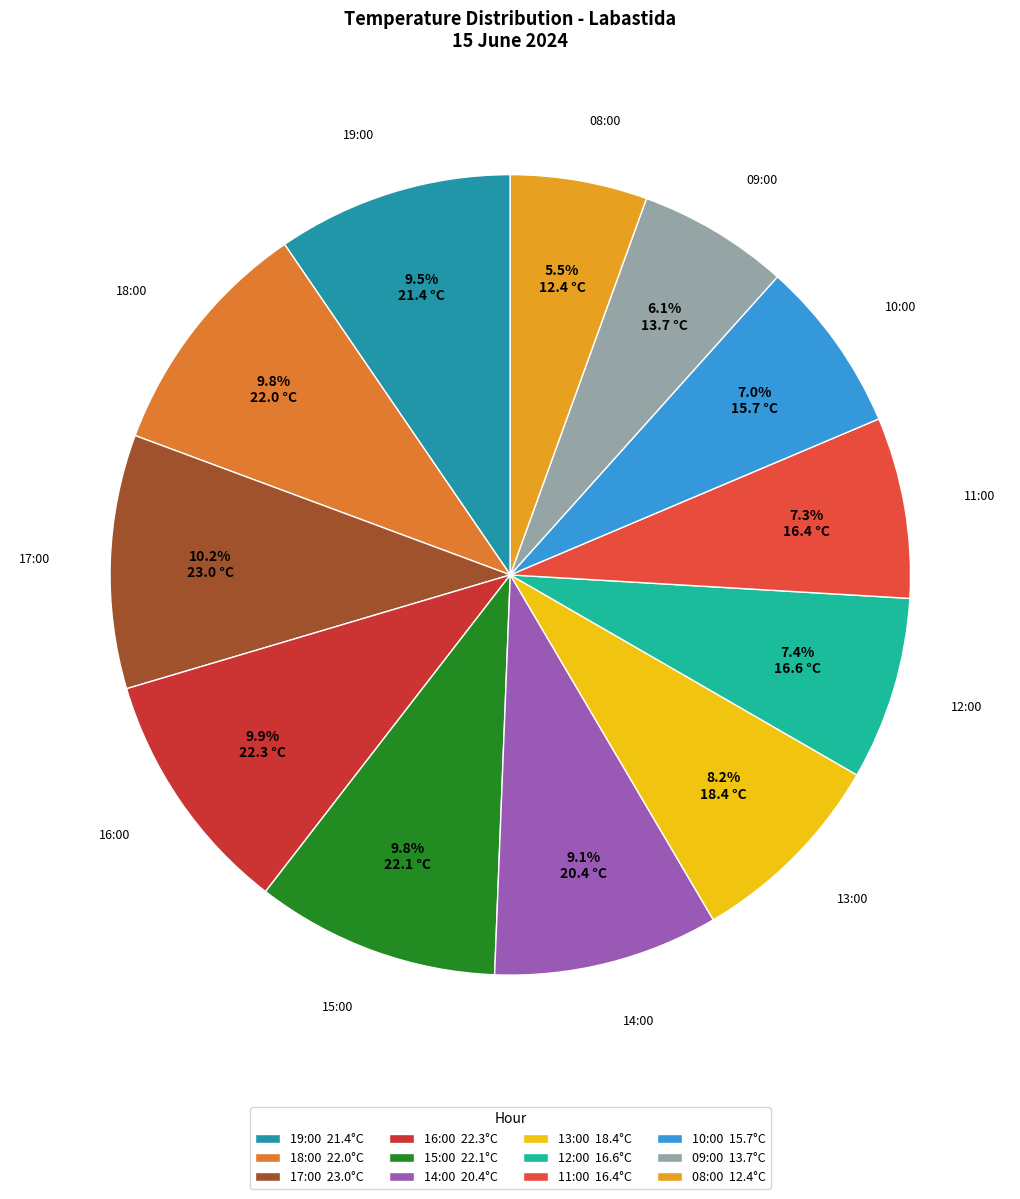

Count the number of slices in the pie.

12